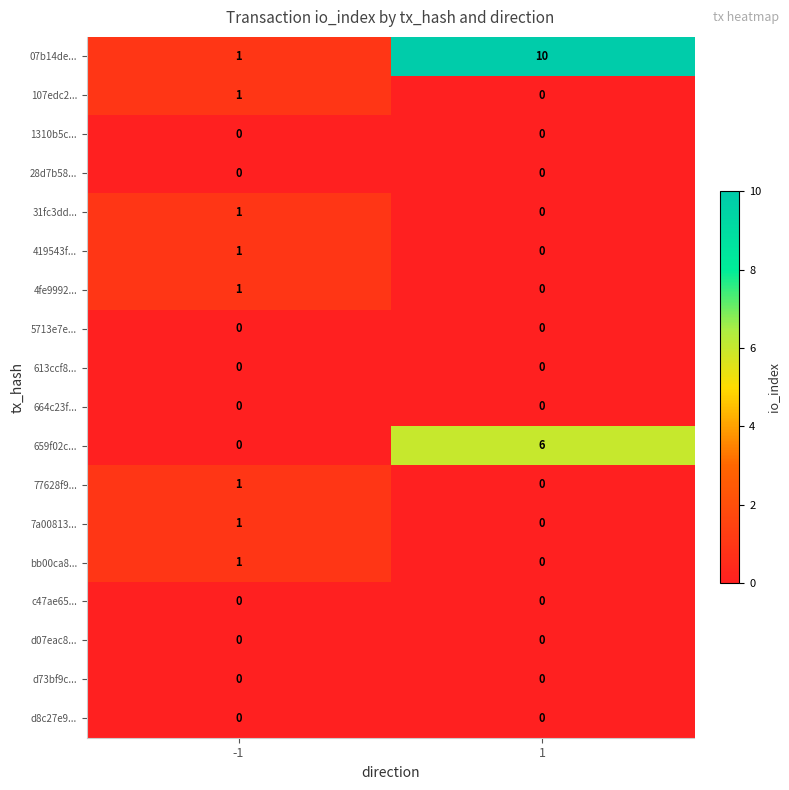

What is the maximum value for 659f02c...?

6